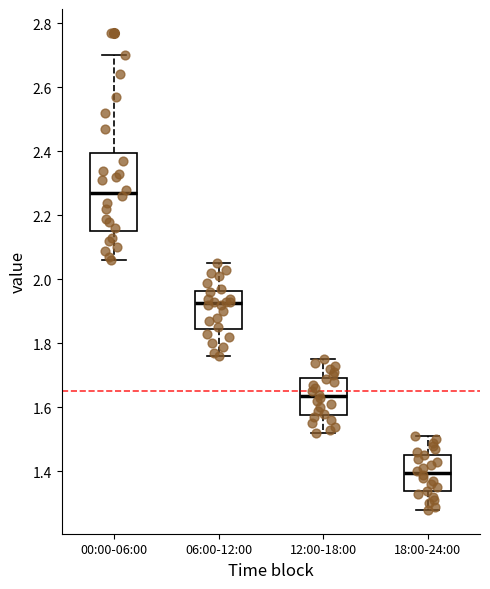

Where is the upper edge of the box for 18:00-24:00 on the y-axis? The values are not printed on the chart, so give them approximately, as read against the axis.

1.46